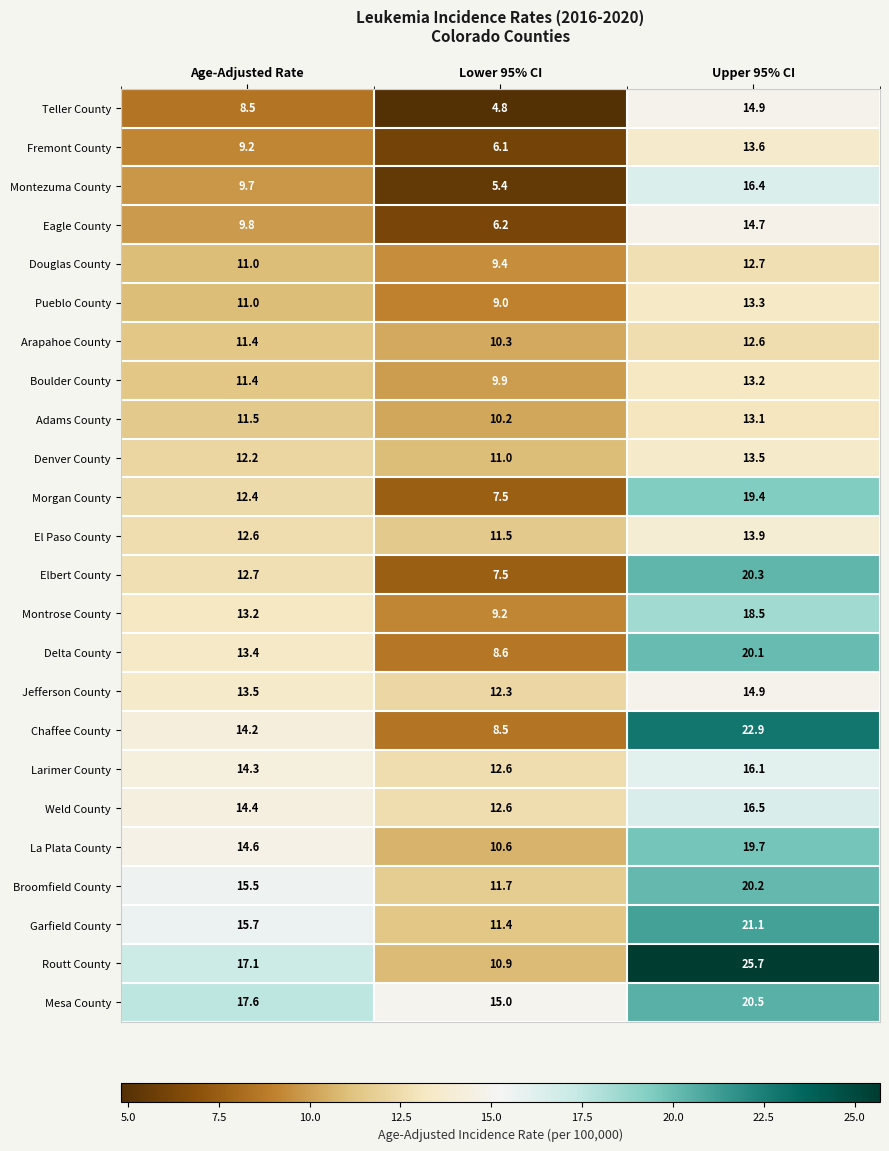

At how many categories does at least one series exceed 22?

1